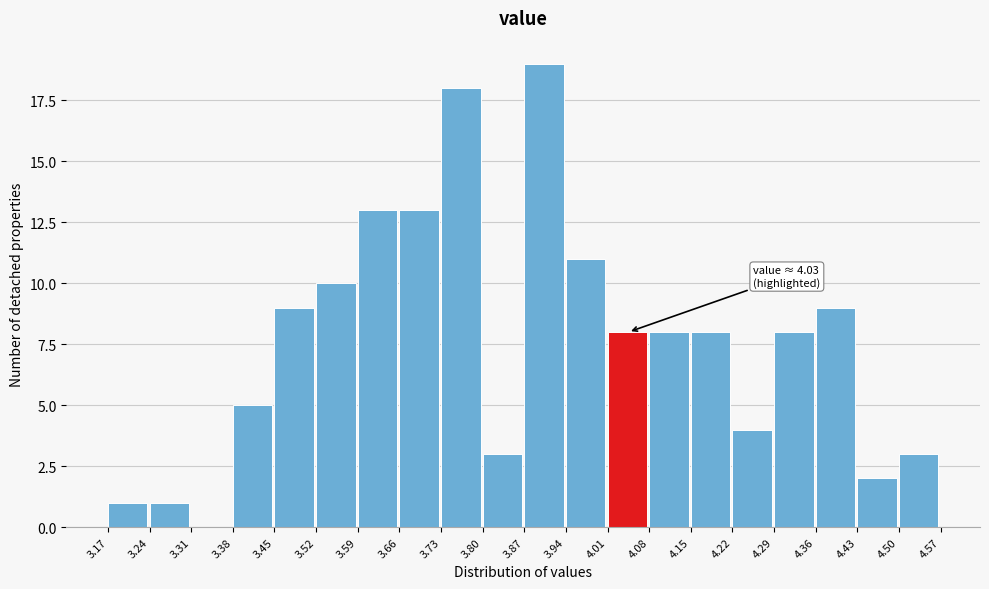

Over which range of the x-axis is the bar tallest?

3.87 to 3.94